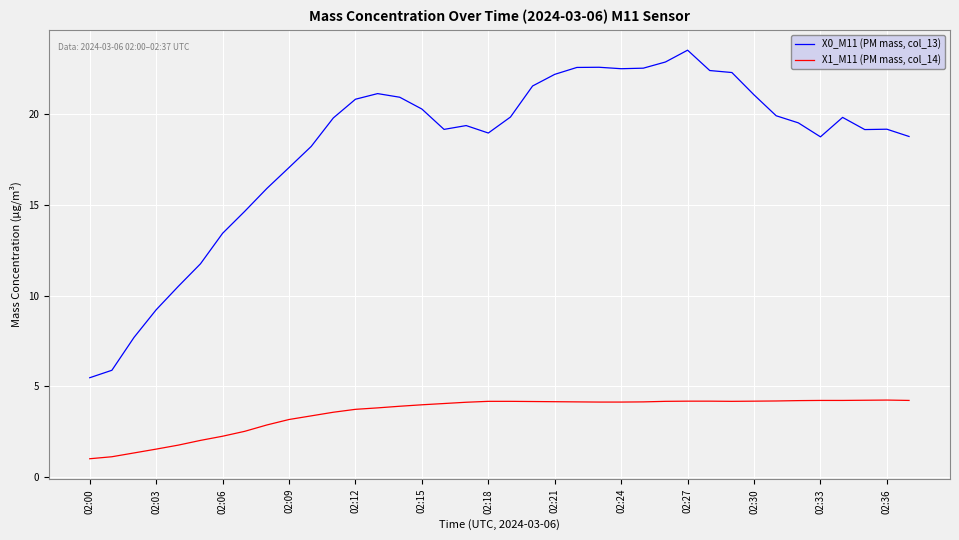

How many lines are shown in the chart?

2